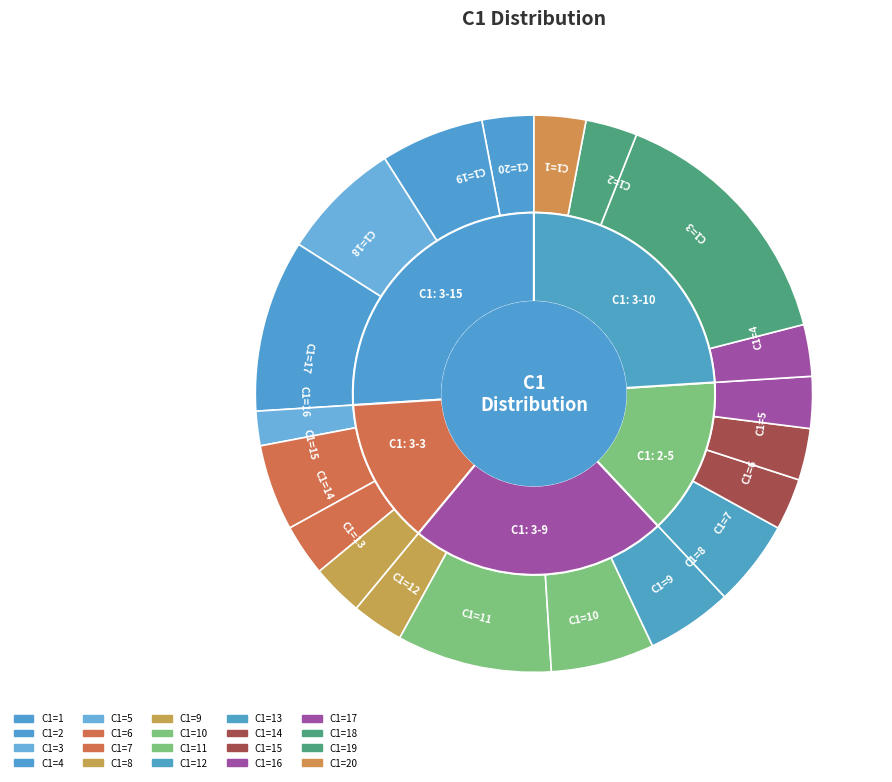

How many slices are in this pie chart?

20